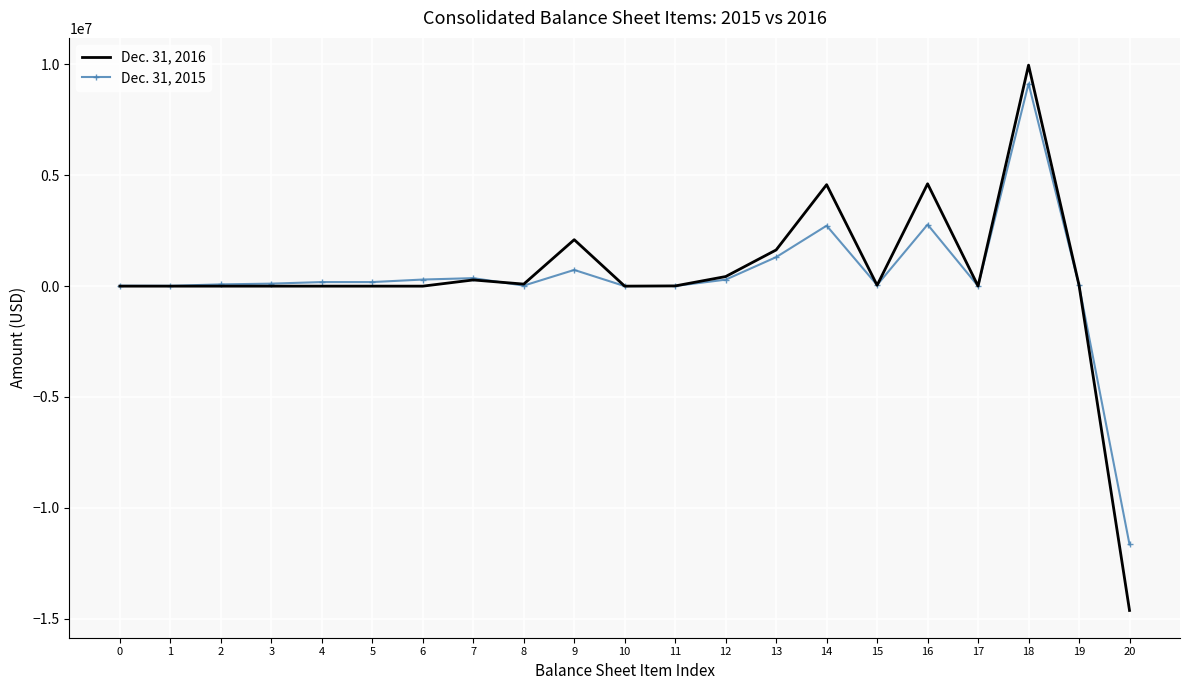

Which series has the widest spread of values?

Dec. 31, 2016